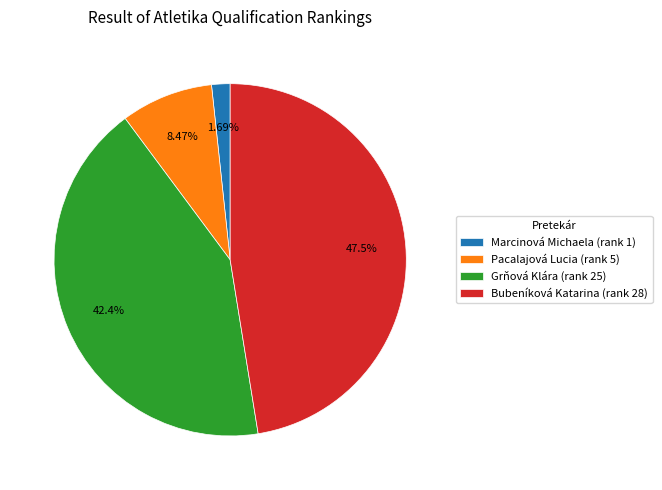

Is there any slice that represents more than half of the pie?

No